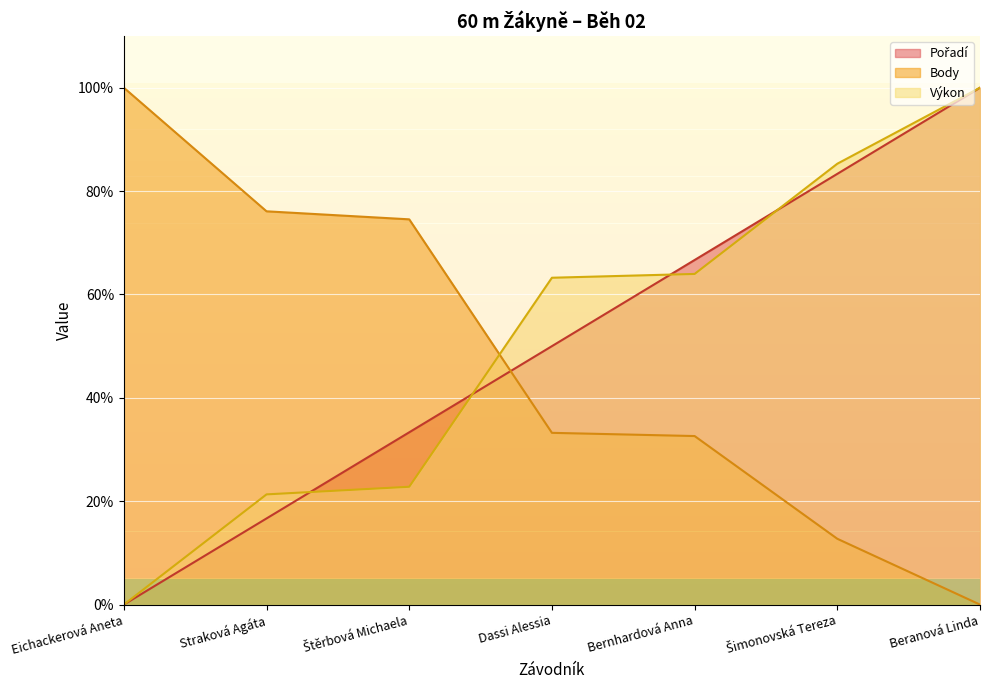

Rank the series by their average value, from lowest to highest.

Body, Pořadí, Výkon